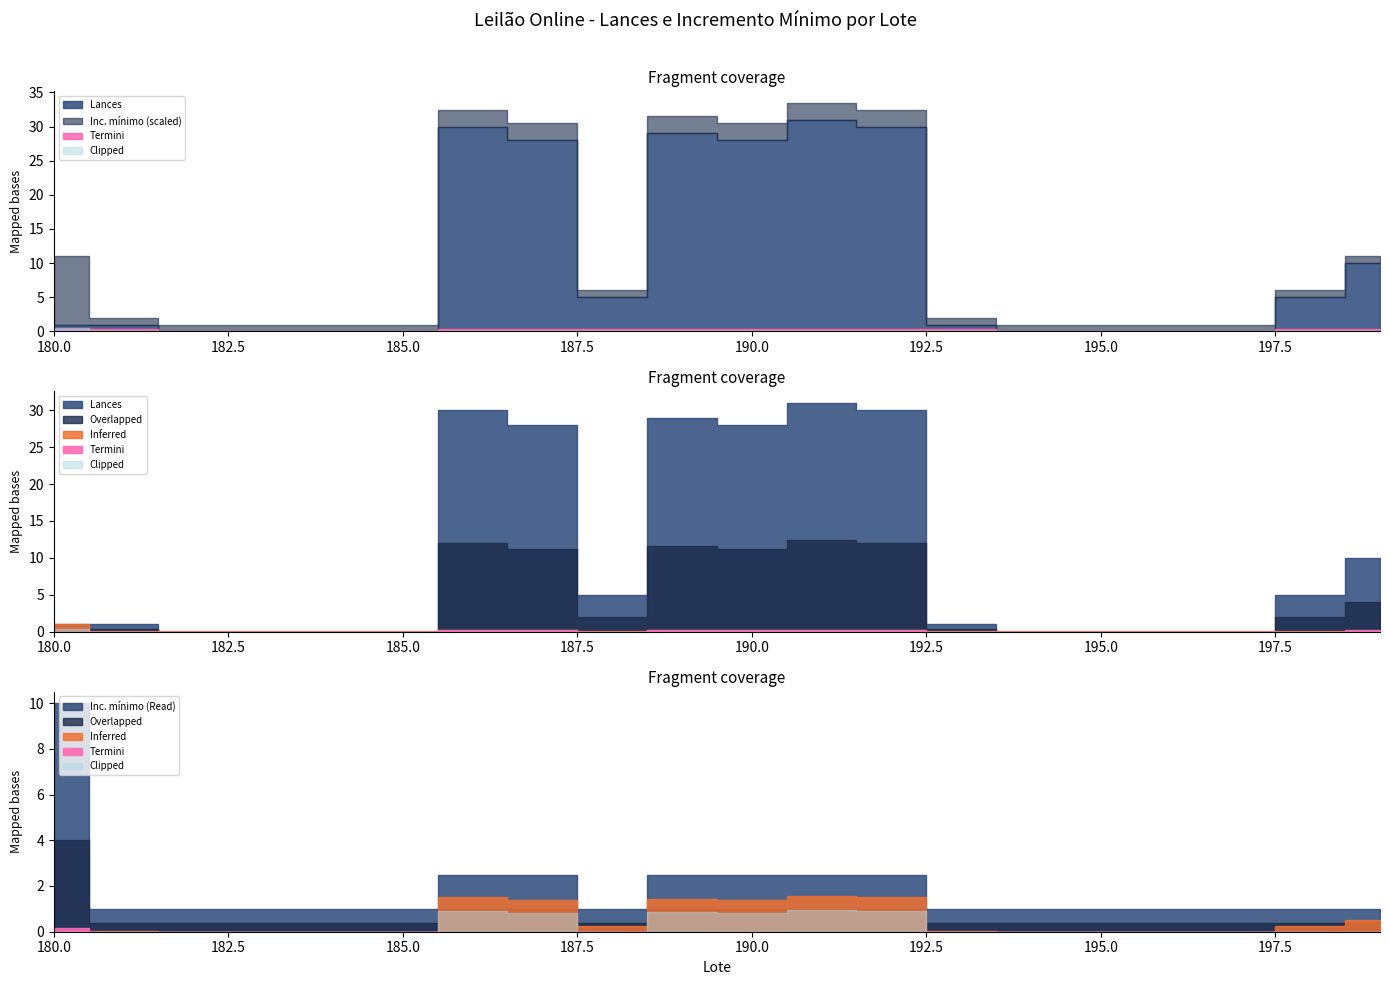

Does the chart have visible grid lines?

No